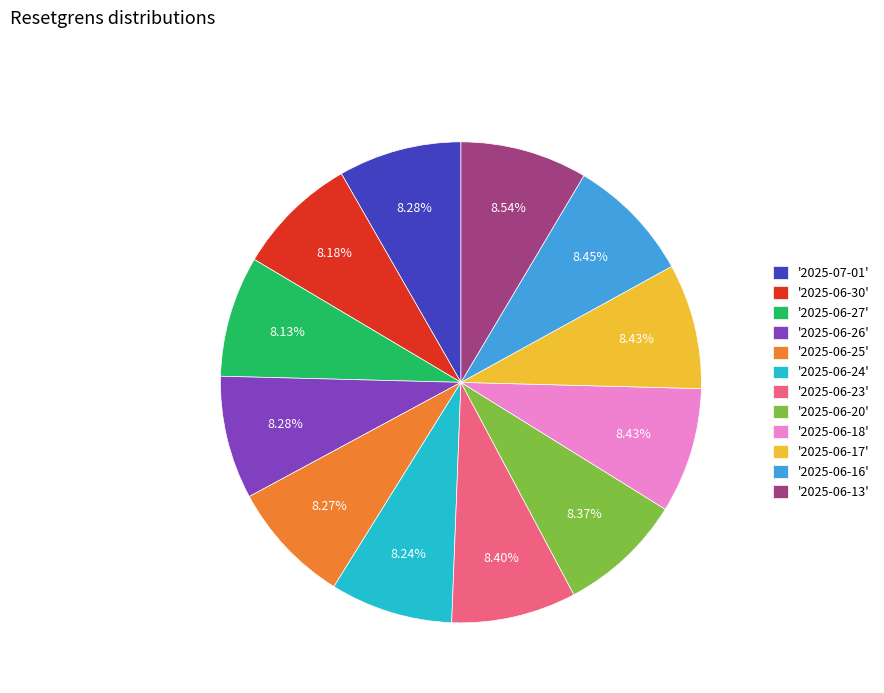

Is there a majority slice in this chart?

No